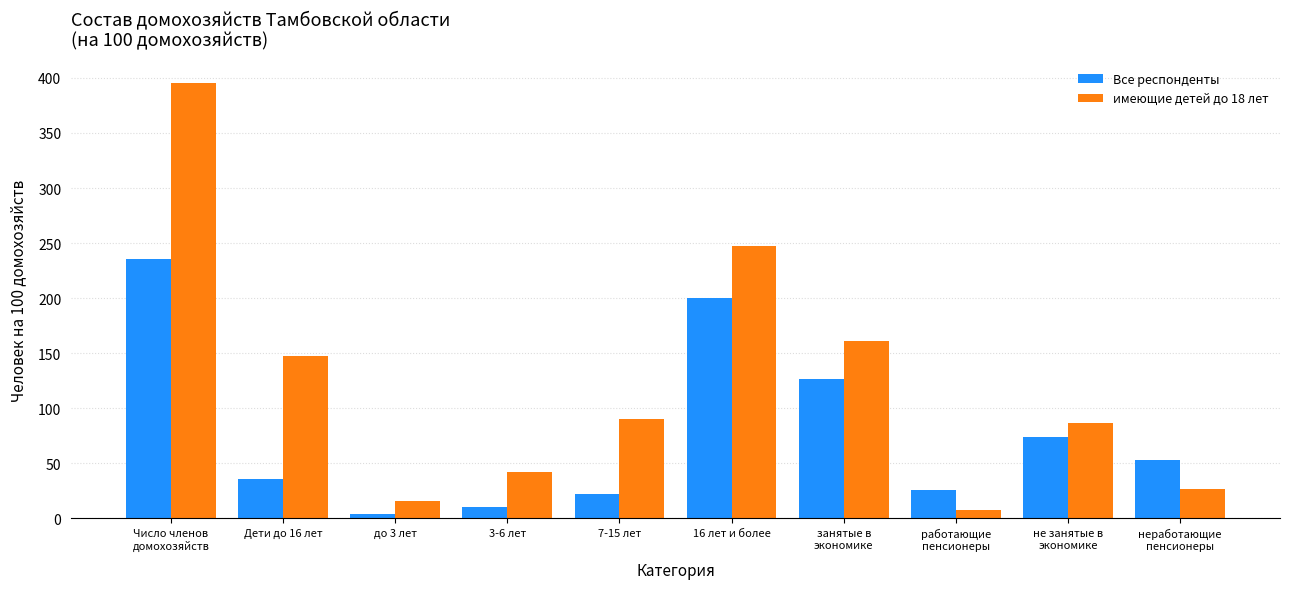

Which series has the largest range (max minus min)?

имеющие детей до 18 лет